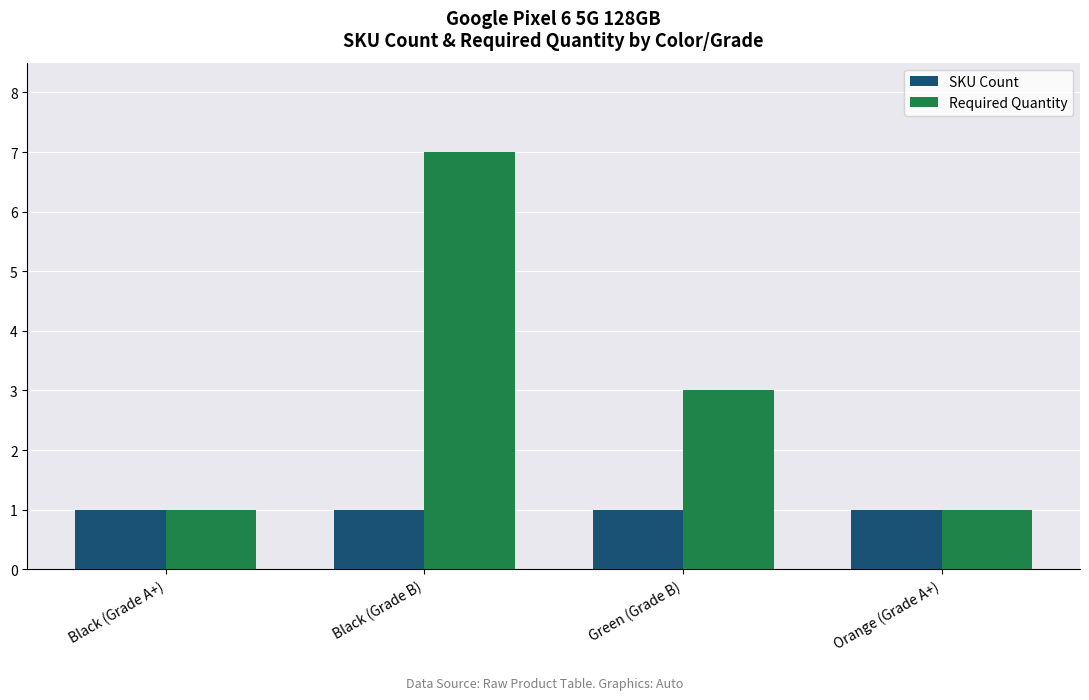

What is the highest value of the Required Quantity series?

7